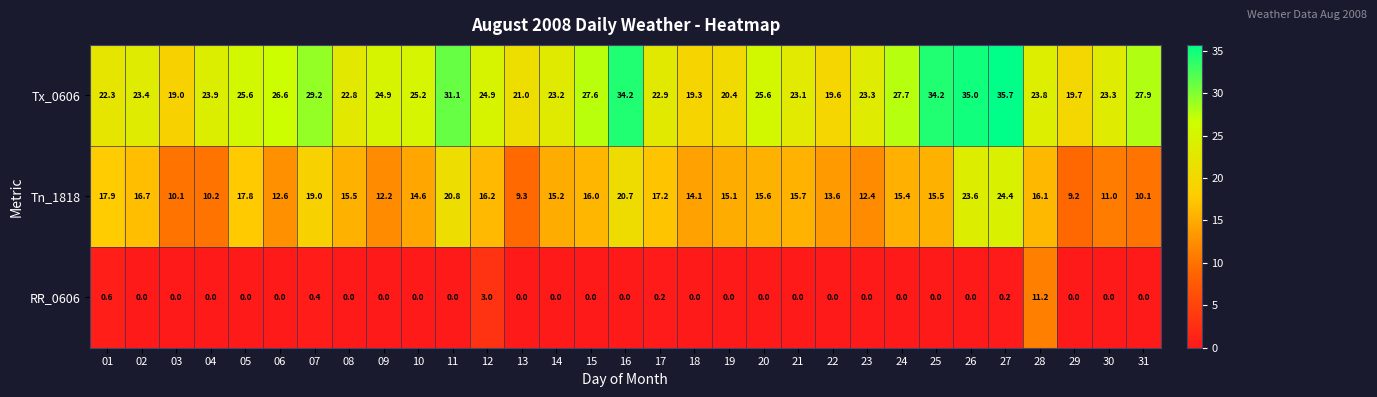

List the series in order of their peak value, highest first.

Tx_0606, Tn_1818, RR_0606